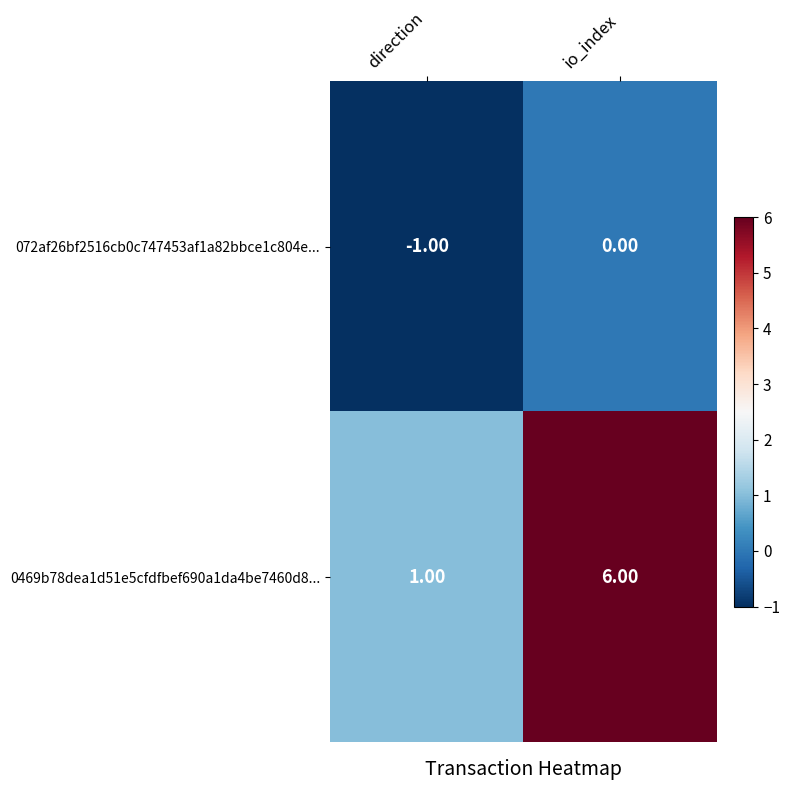

Is the value of 072af26bf2516cb0c747453af1a82bbce1c804e... at io_index greater than the value of 0469b78dea1d51e5cfdfbef690a1da4be7460d8... at io_index?

No